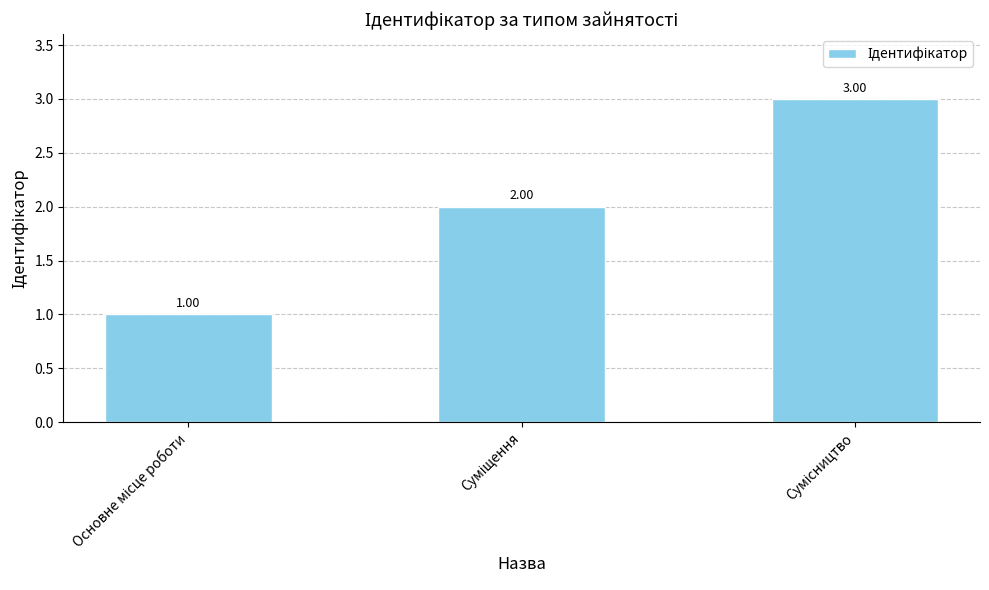

Is it true that the value at Суміщення is 2?

True